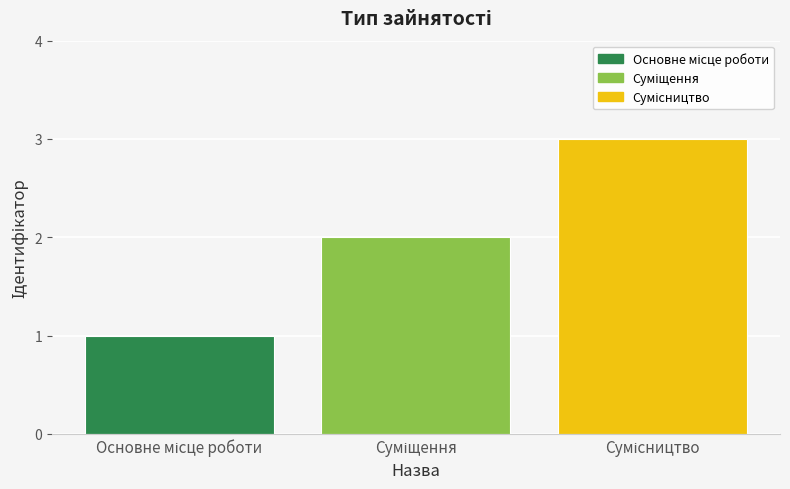

What is the maximum value shown in the chart?

3